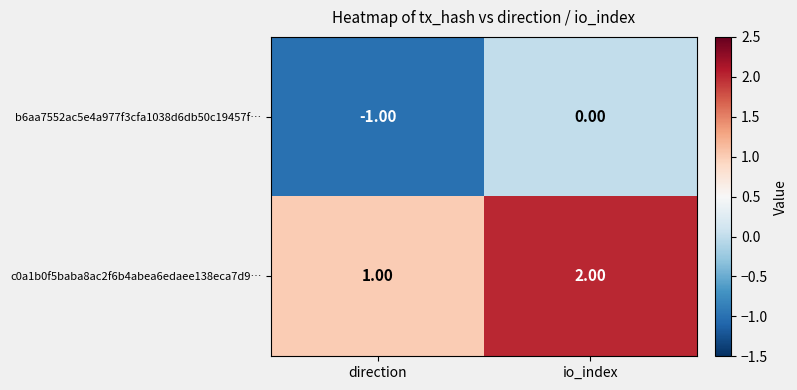

At which category does the chart reach its peak across all series?

io_index